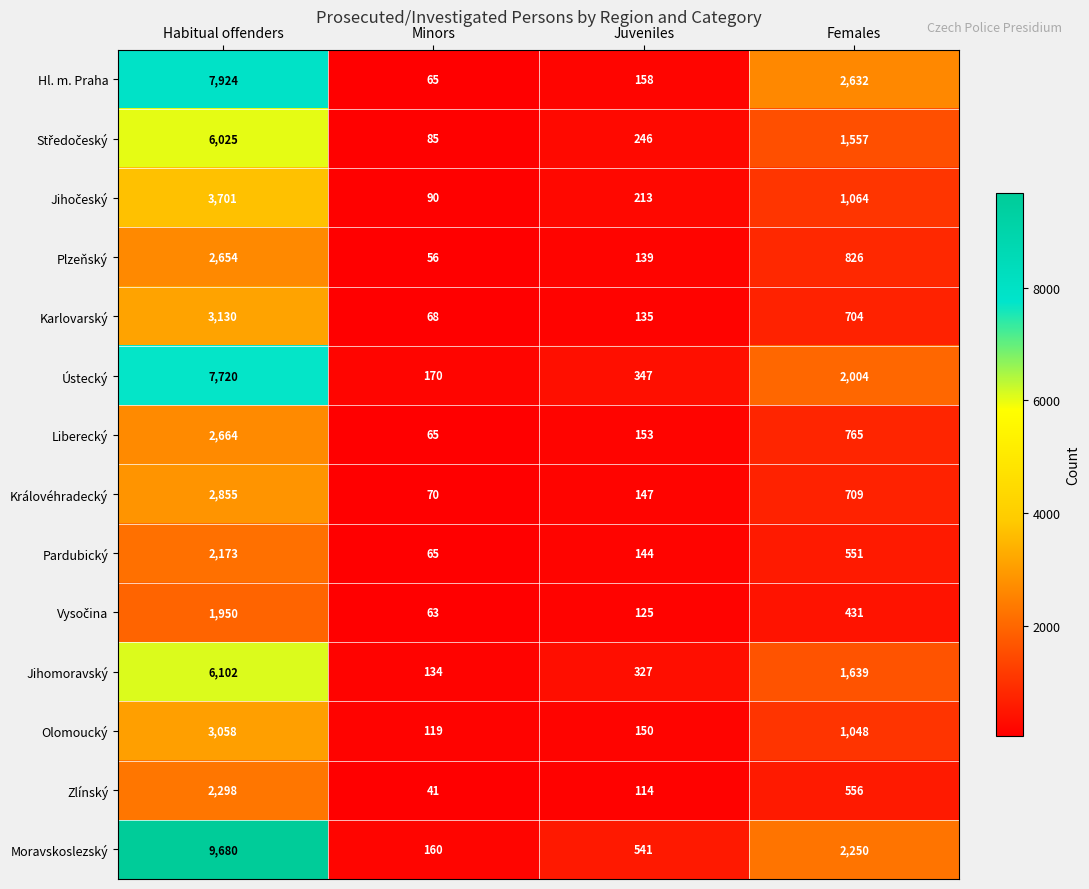

How many values in the Karlovarský series are below 704?

2